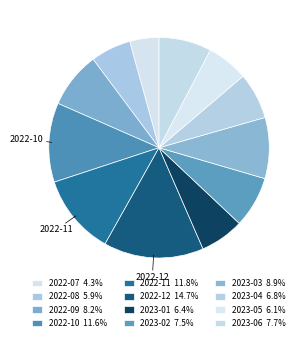

How much of the chart is everything except 2023-02?

92.5%